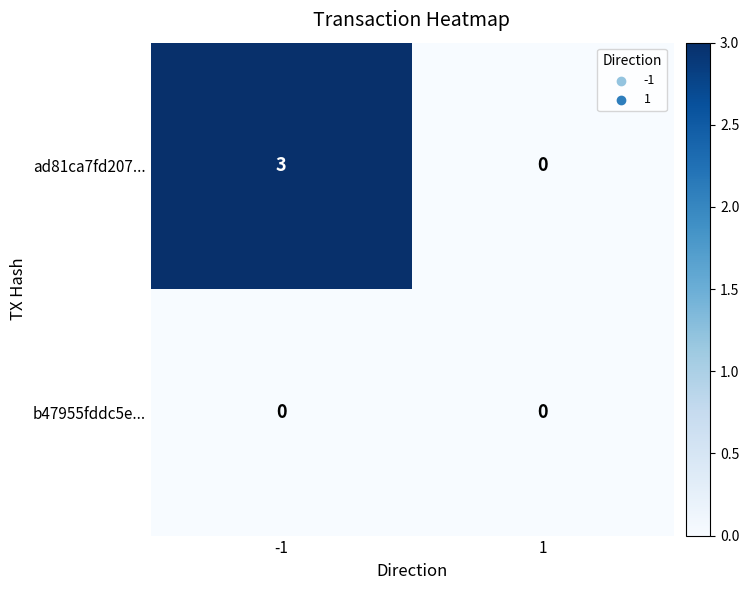

What is the greatest value displayed?

3